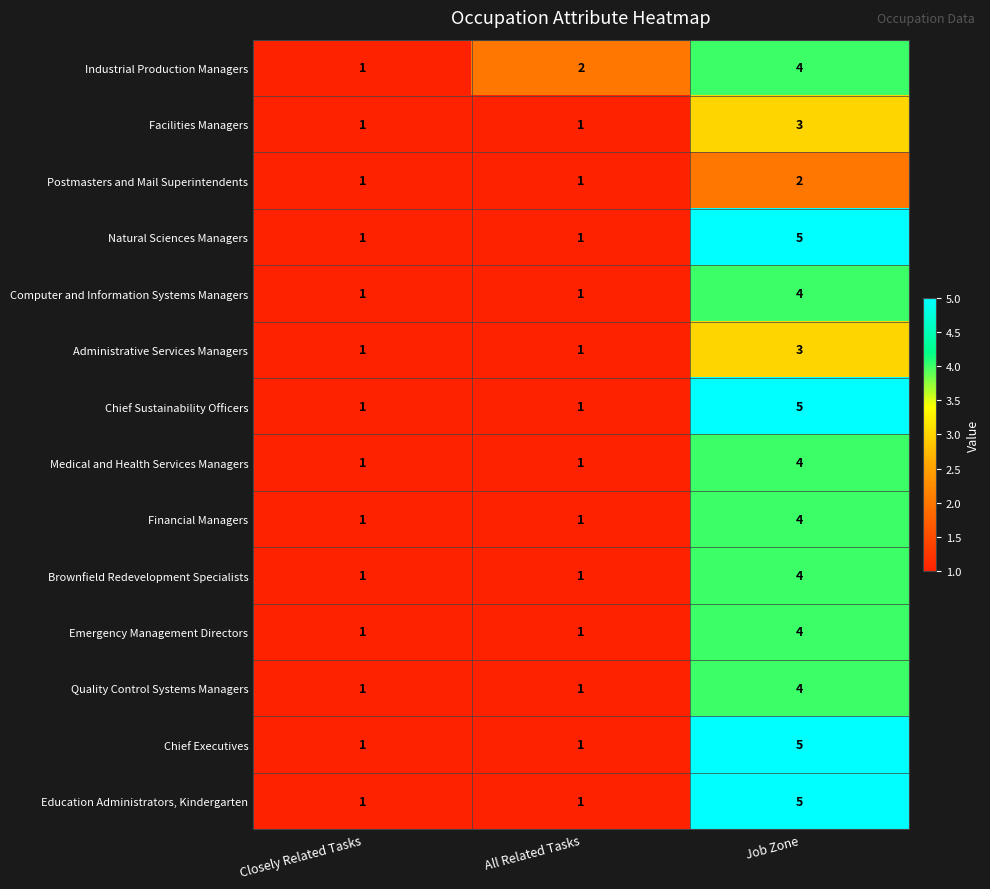

What is the maximum value for Medical and Health Services Managers?

4